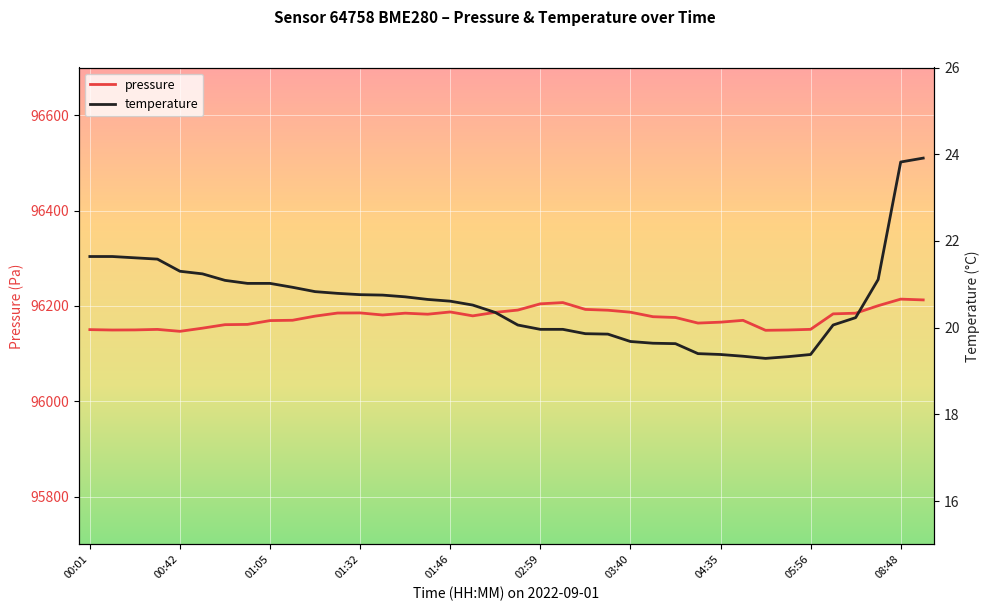

What is the value of the pressure point at the 37th from the left?

96214.3